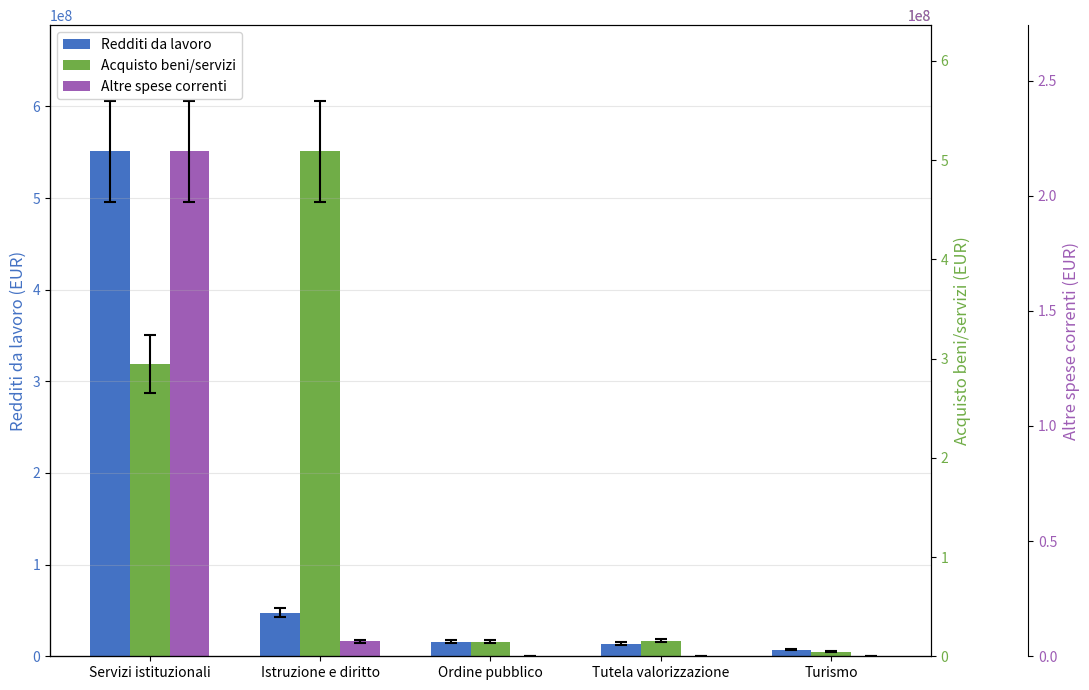

List the series in order of their peak value, highest first.

Redditi da lavoro, Acquisto beni/servizi, Altre spese correnti